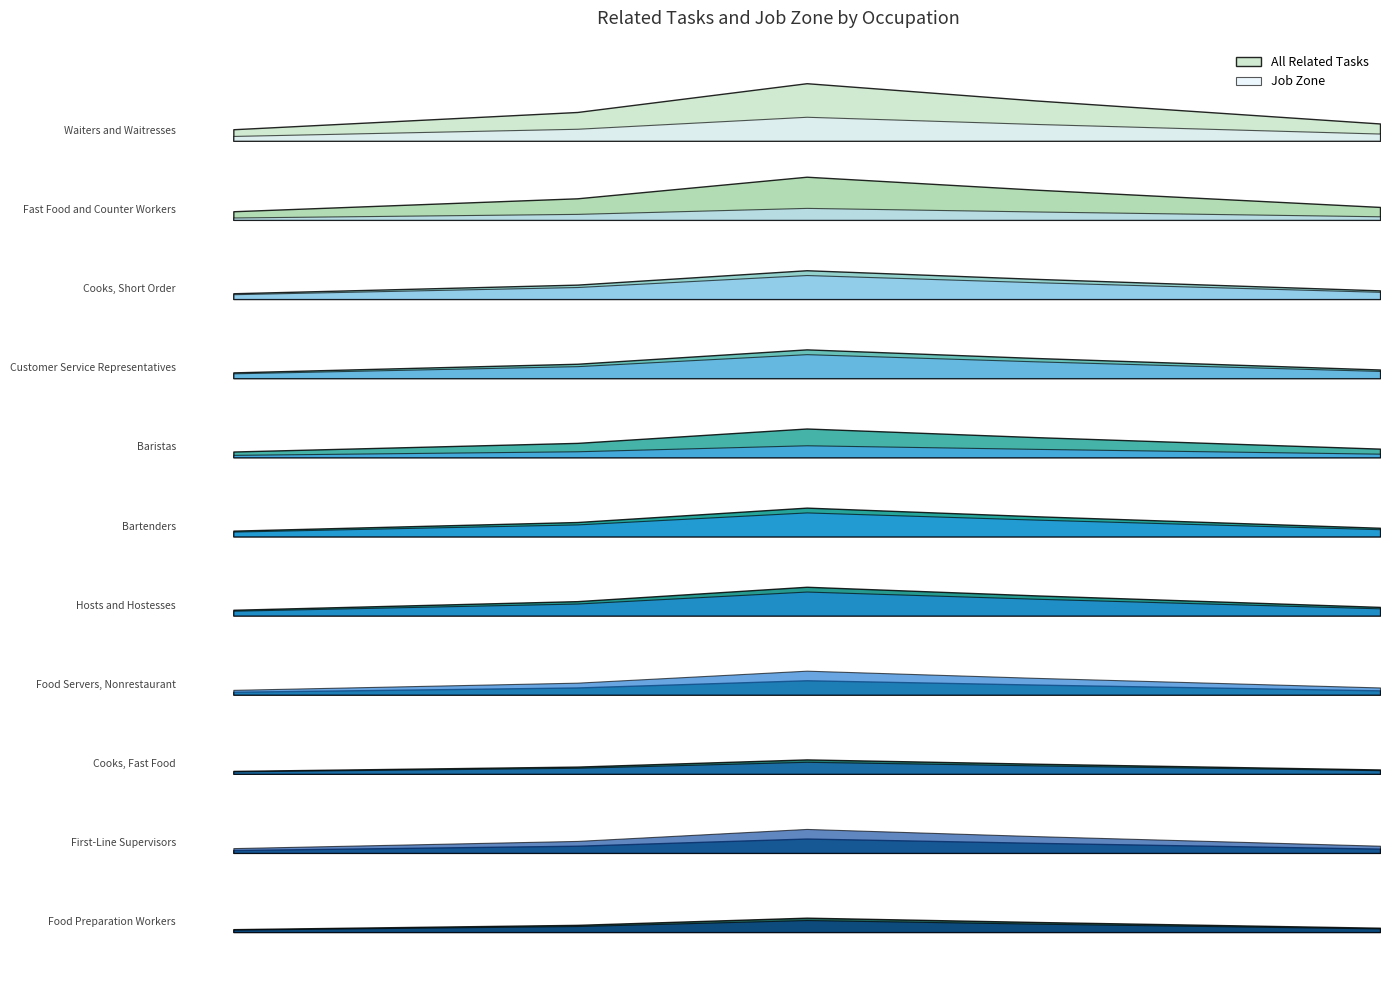

How many lines are shown in the chart?

2